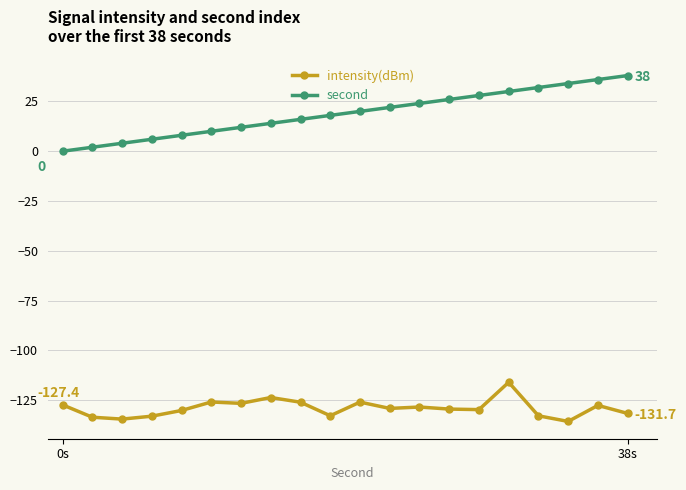

List the series in order of their peak value, lowest first.

intensity(dBm), second